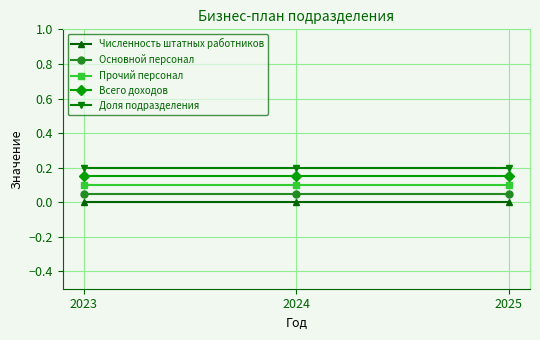

What is the total value across all series at 2025?

0.5